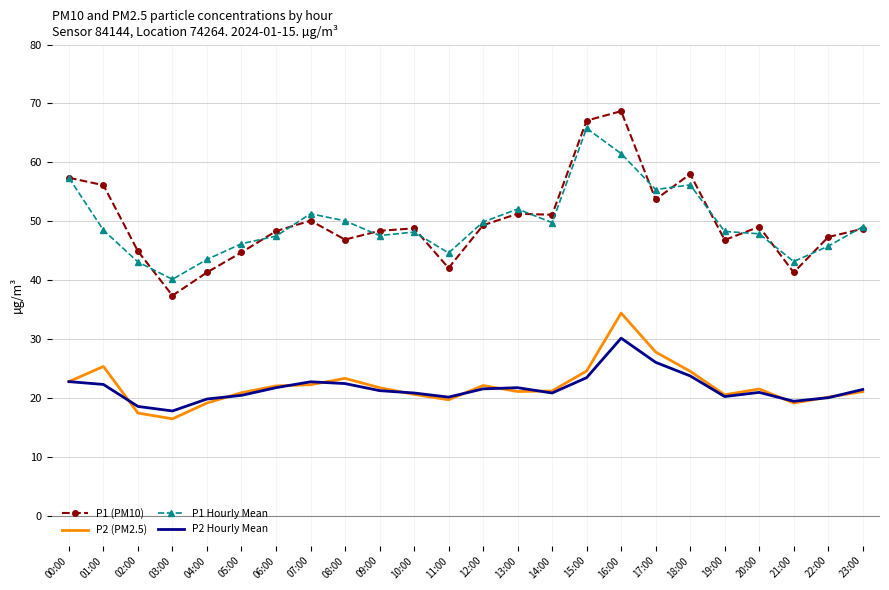

In P2 (PM2.5), how many points are higher than both neighbors (excluding endpoints)?

5